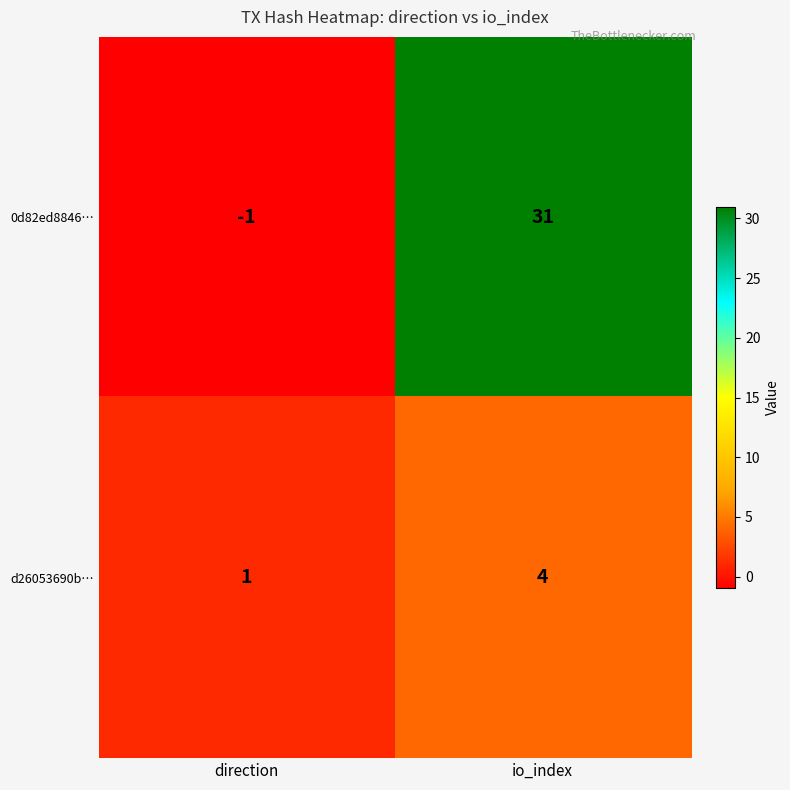

What is the sum of the d26053690b… values at io_index and direction?

5